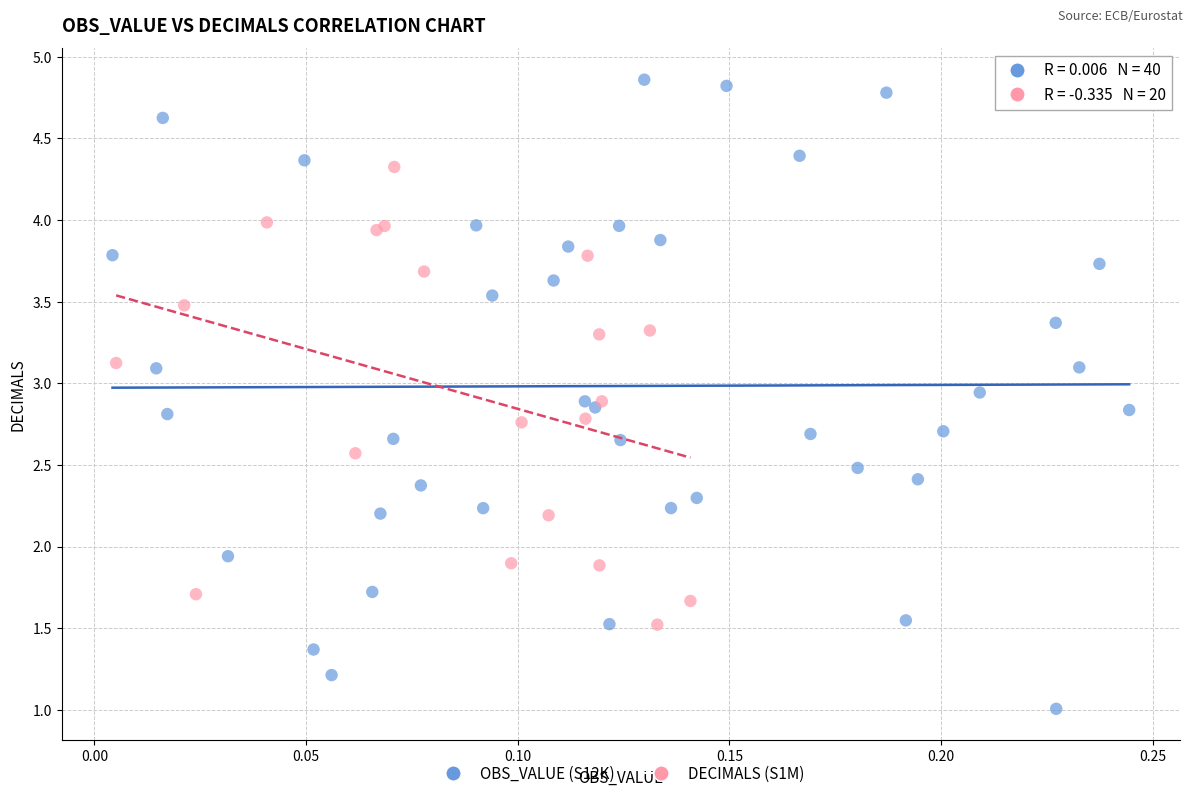

Which series contains the highest Y value?

OBS_VALUE (S12K)